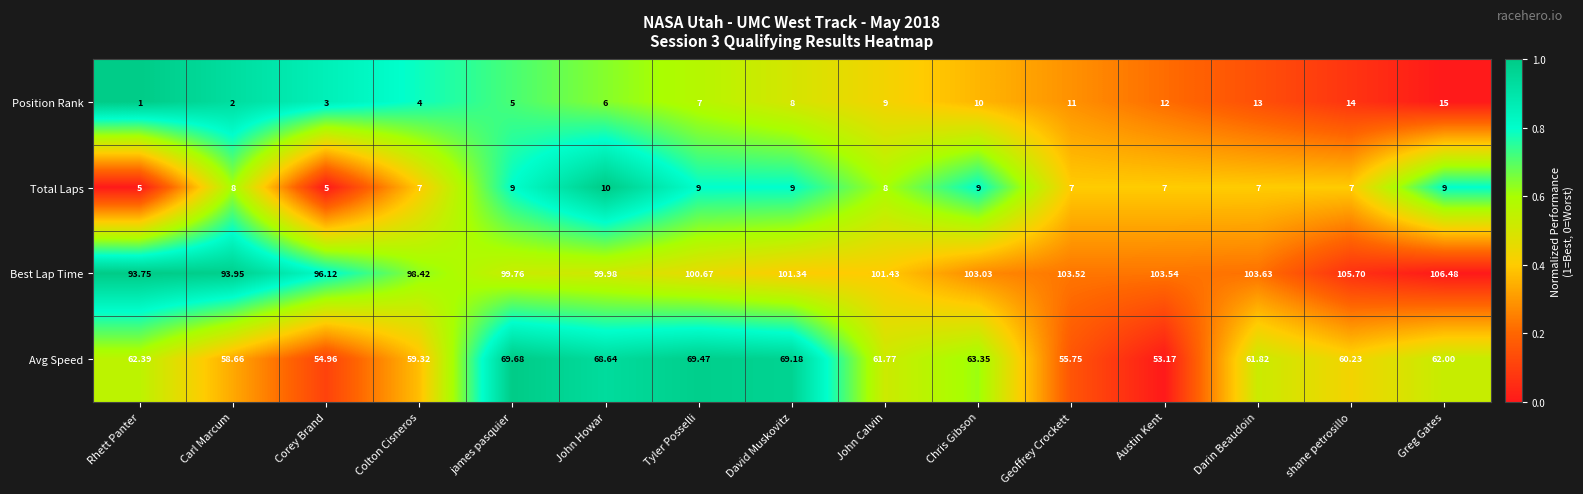

Which series changed the most between Carl Marcum and Austin Kent?

Position Rank